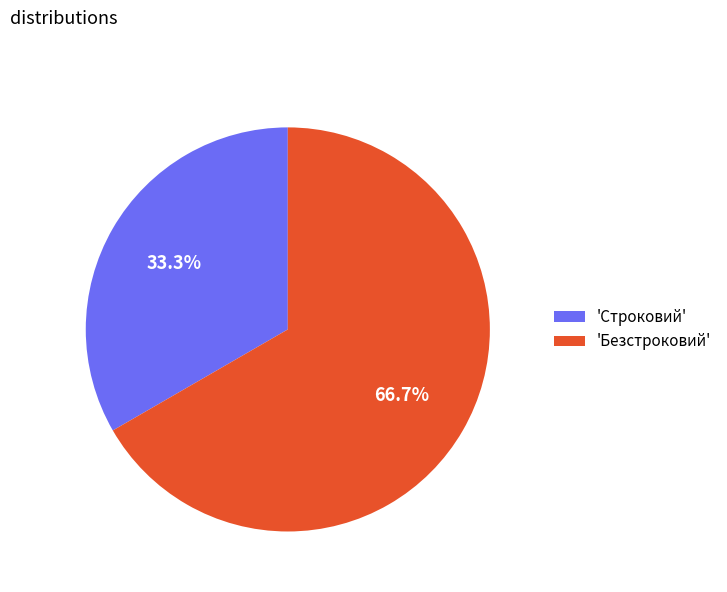

To the nearest percent, what is the average slice percentage?

50%